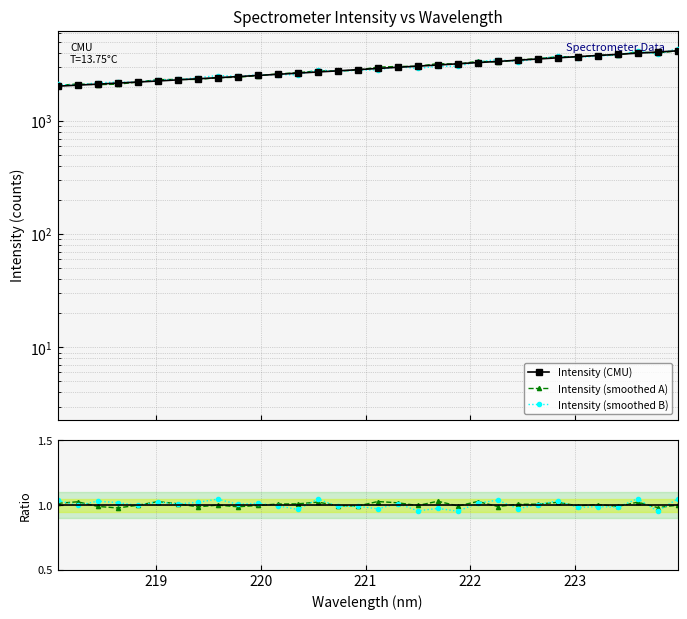

Is it true that Smoothed B / Raw equals 0.4 at 31?

False